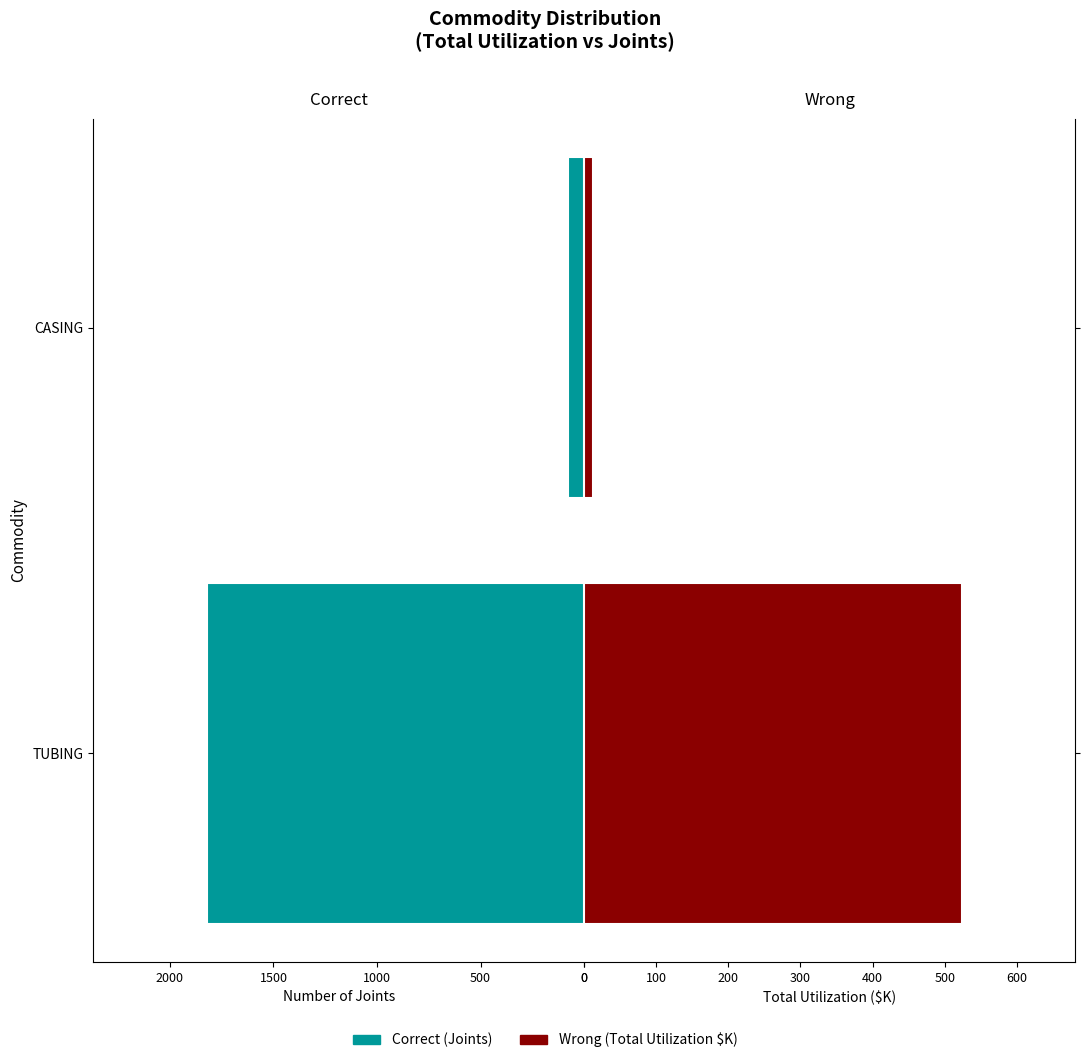

What is the value of the Wrong (Total Util $K) bar at the 1st from the left?

523.8